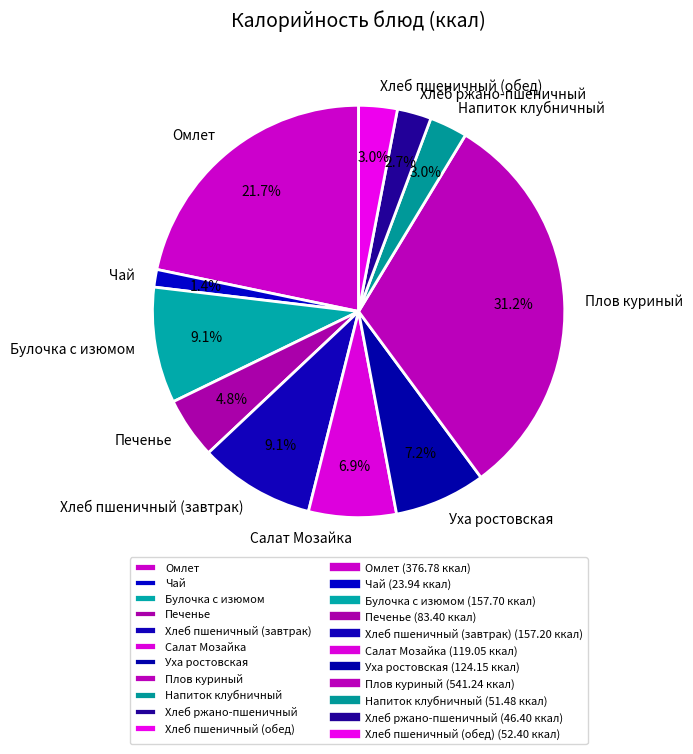

Count the number of slices in the pie.

11